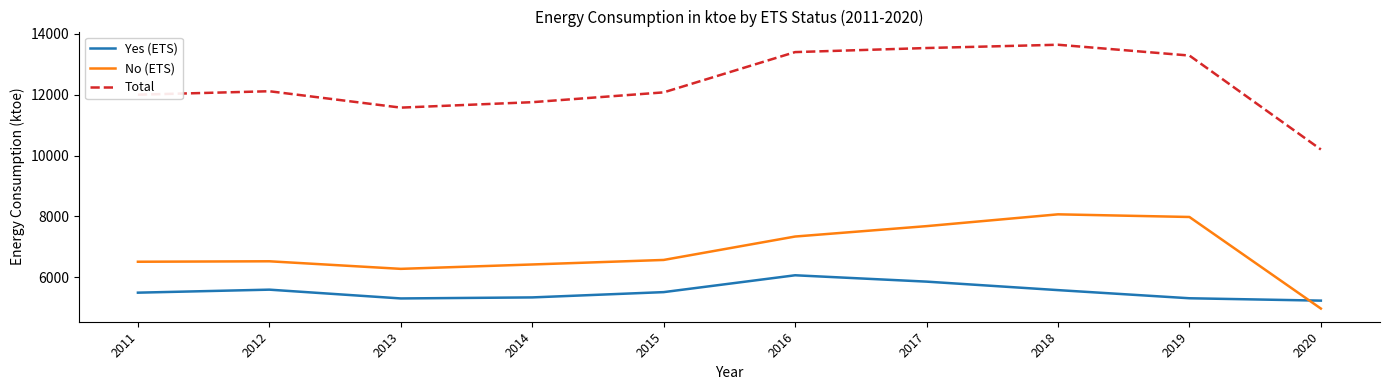

List the series in order of their peak value, highest first.

Total, No (ETS), Yes (ETS)